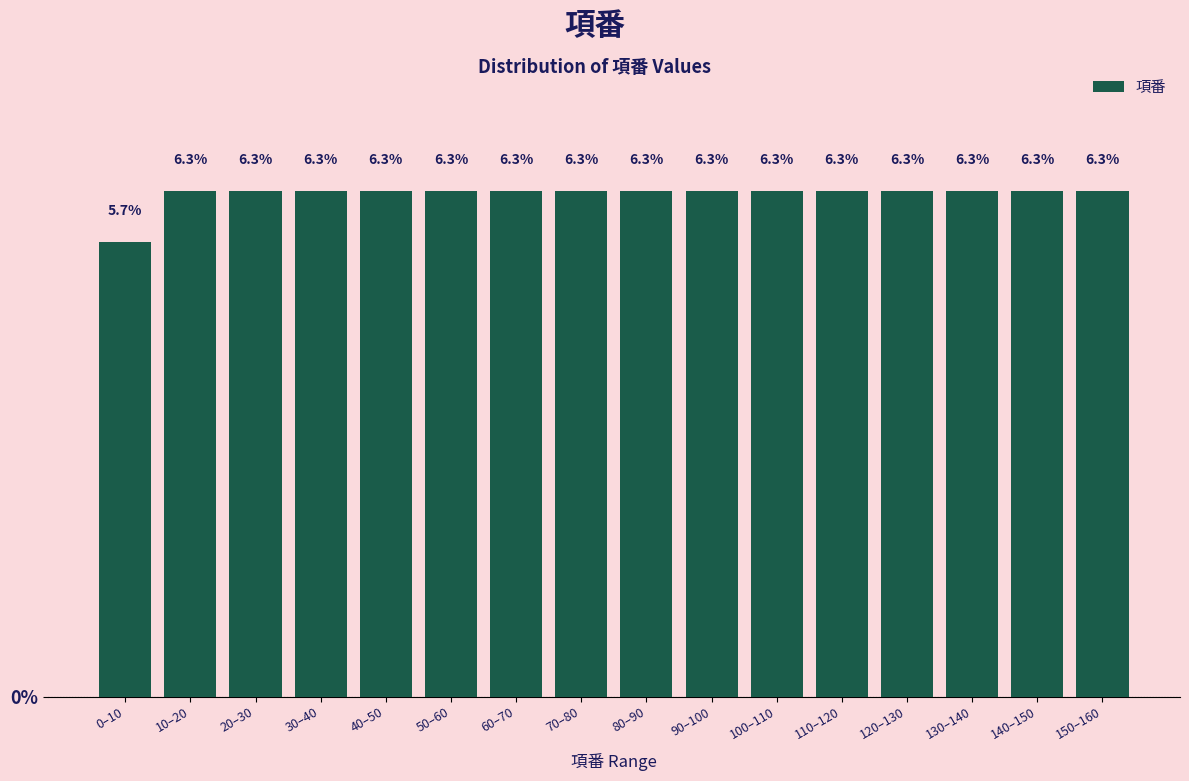

Reading left to right, list all the values displayed in this chart.

0–10=5.7	10–20=6.3	20–30=6.3	30–40=6.3	40–50=6.3	50–60=6.3	60–70=6.3	70–80=6.3	80–90=6.3	90–100=6.3	100–110=6.3	110–120=6.3	120–130=6.3	130–140=6.3	140–150=6.3	150–160=6.3